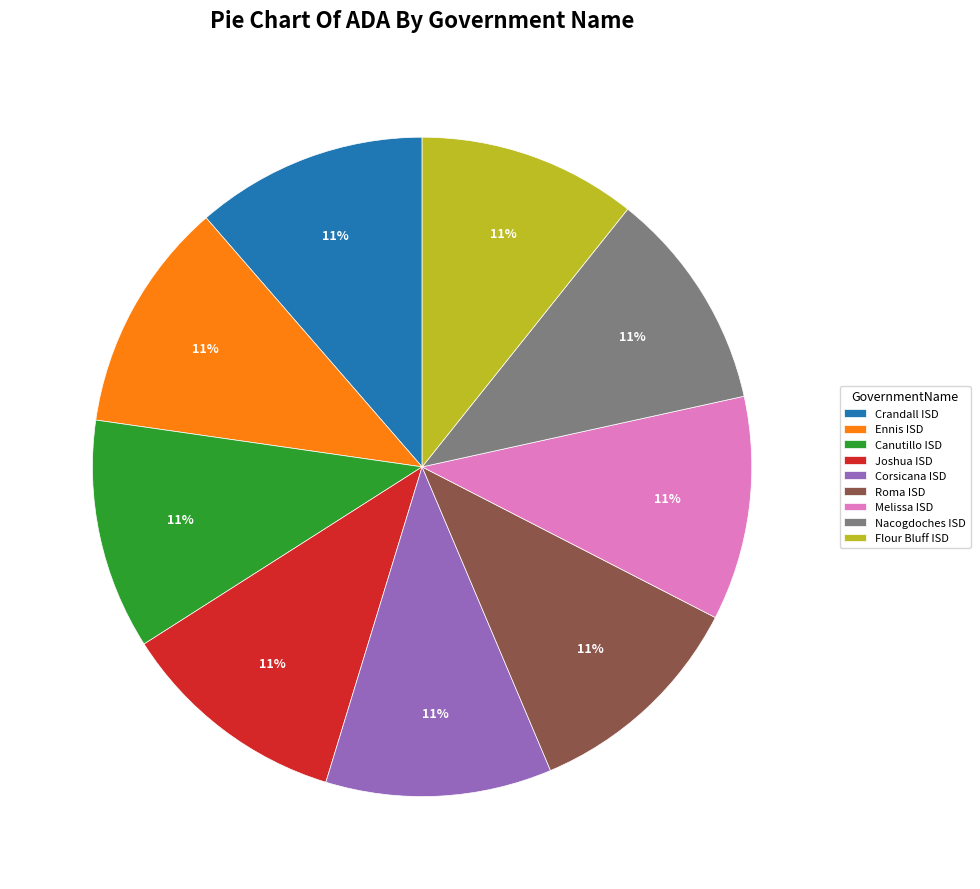

How many slices are in this pie chart?

9